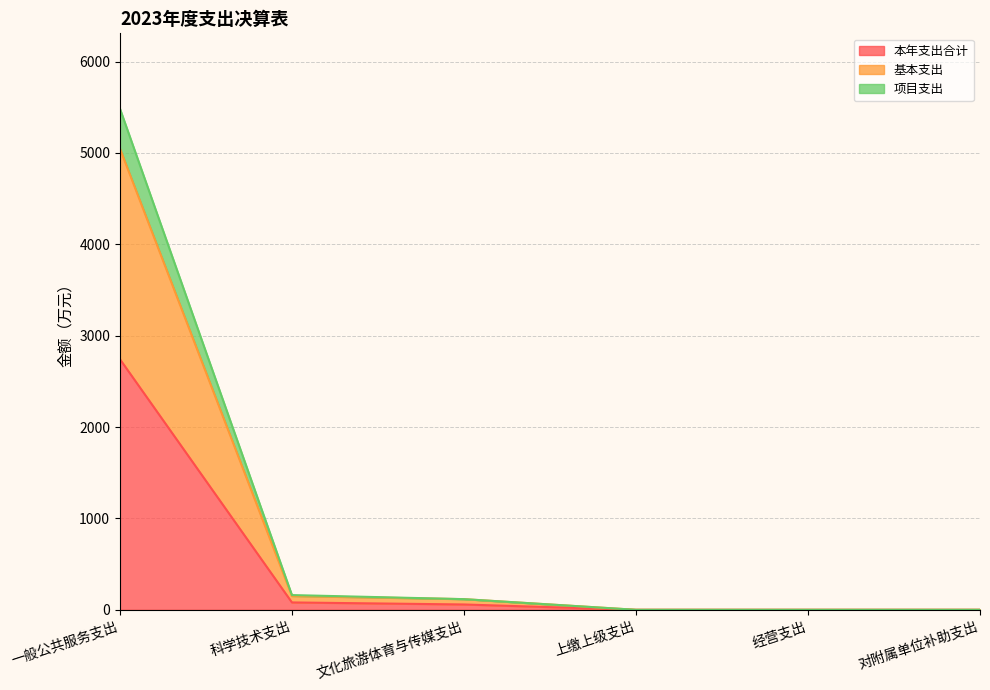

Is it true that 本年支出合计 equals 0.0 at 对附属单位补助支出?

True